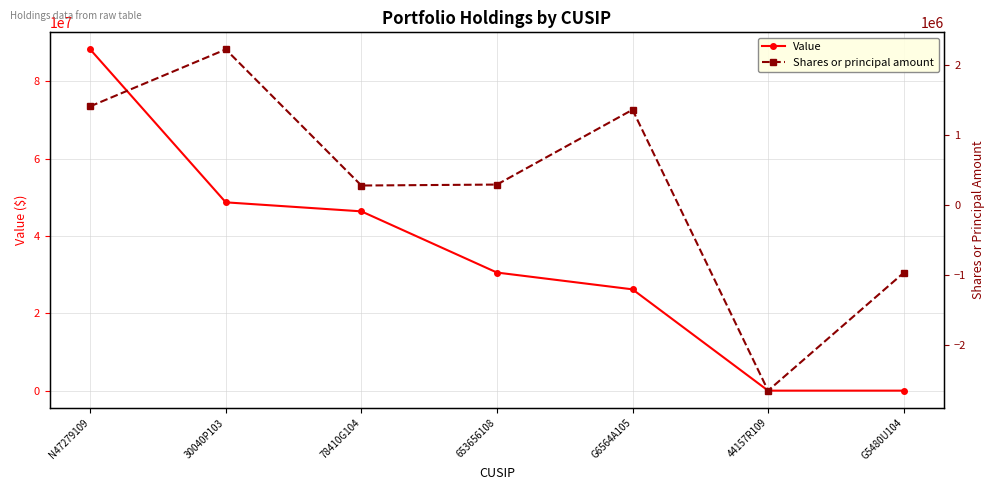

True or false: Shares or principal amount and Value intersect in this chart.

False